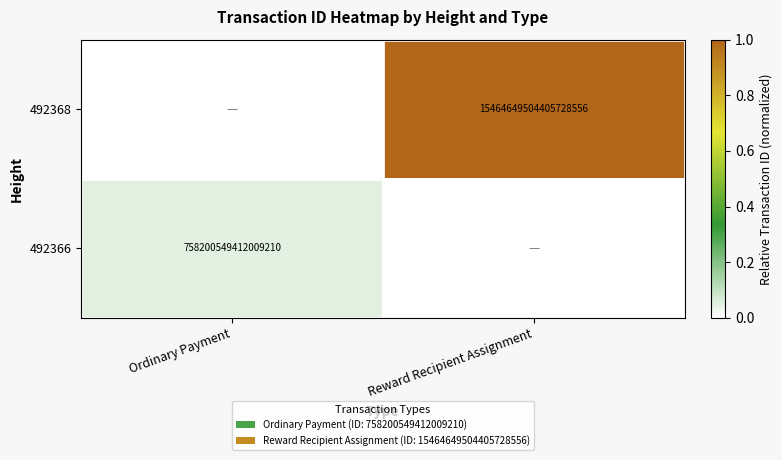

True or false: 492368 has a value of 5695675696549702656 at Reward Recipient Assignment.

False